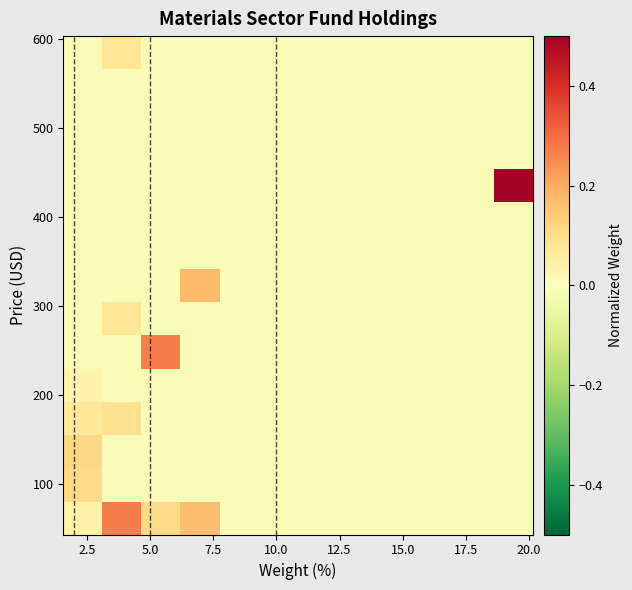

What is the greatest value displayed?

0.5